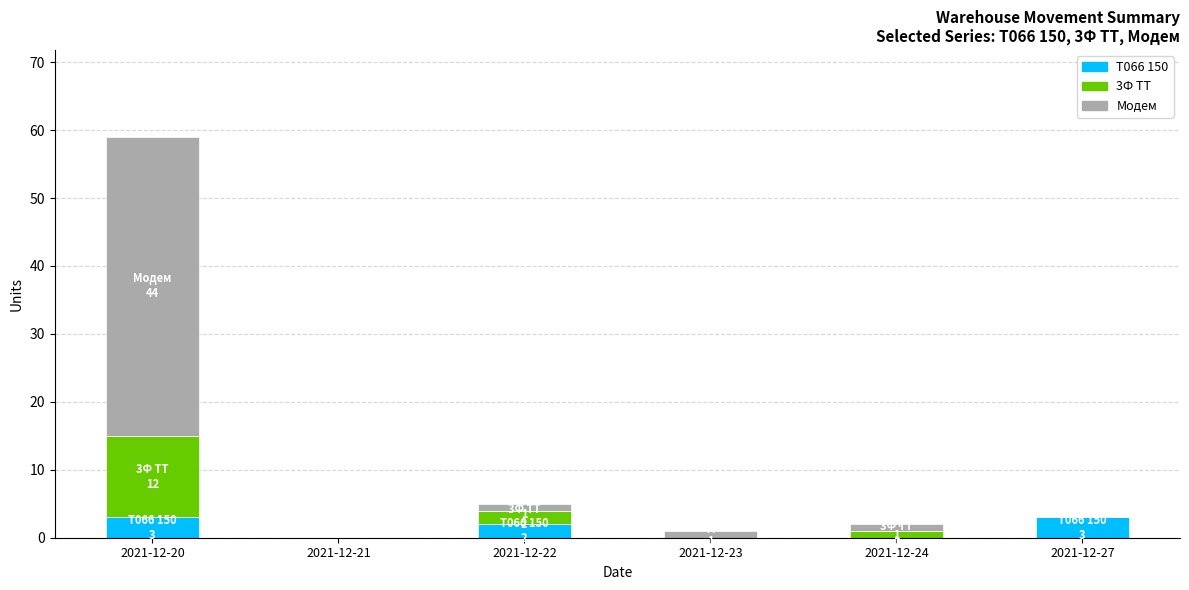

What are all the series names shown in the legend?

Т066 150, 3Ф ТТ, Модем